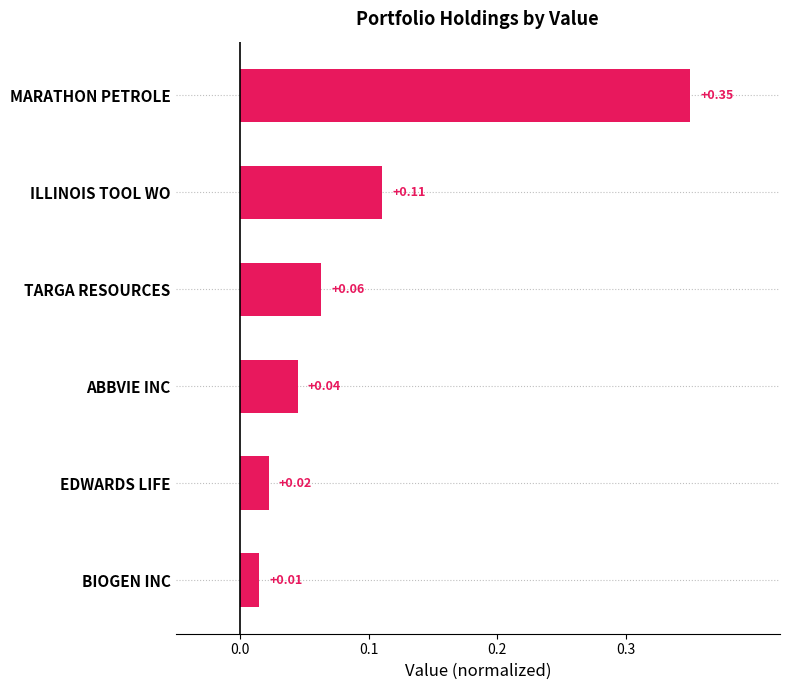

Which label corresponds to the smallest value in the chart?

BIOGEN INC